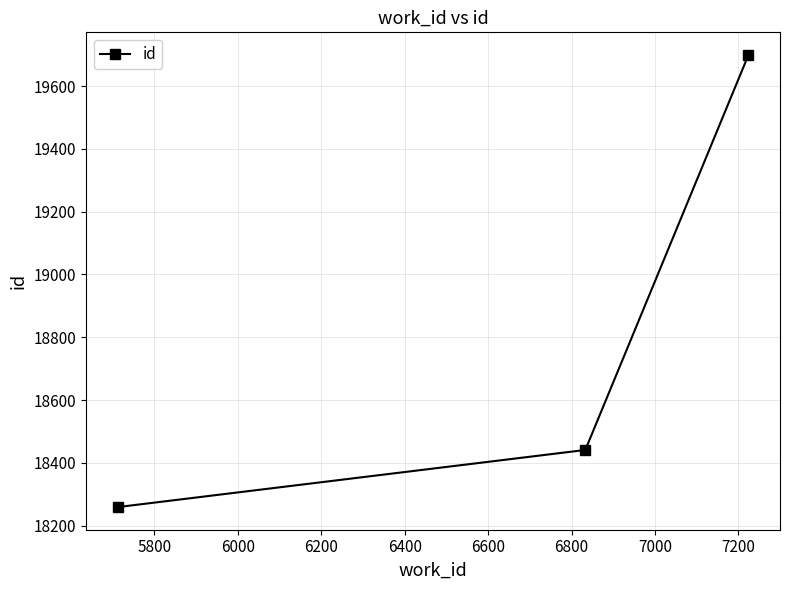

What is the smallest value displayed?

18259